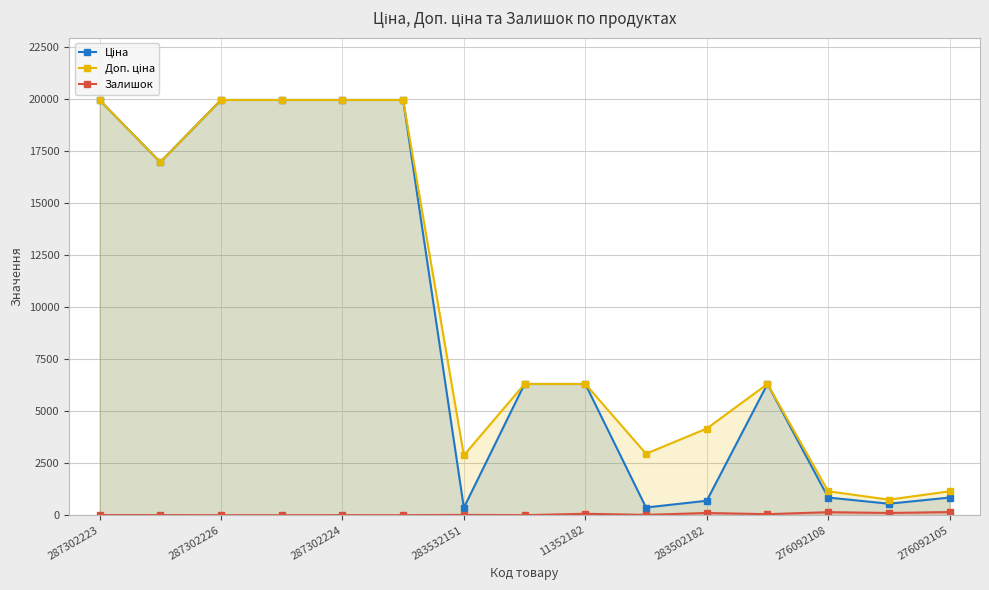

What is the spread (max minus min) of values at 287302224?

19961.2